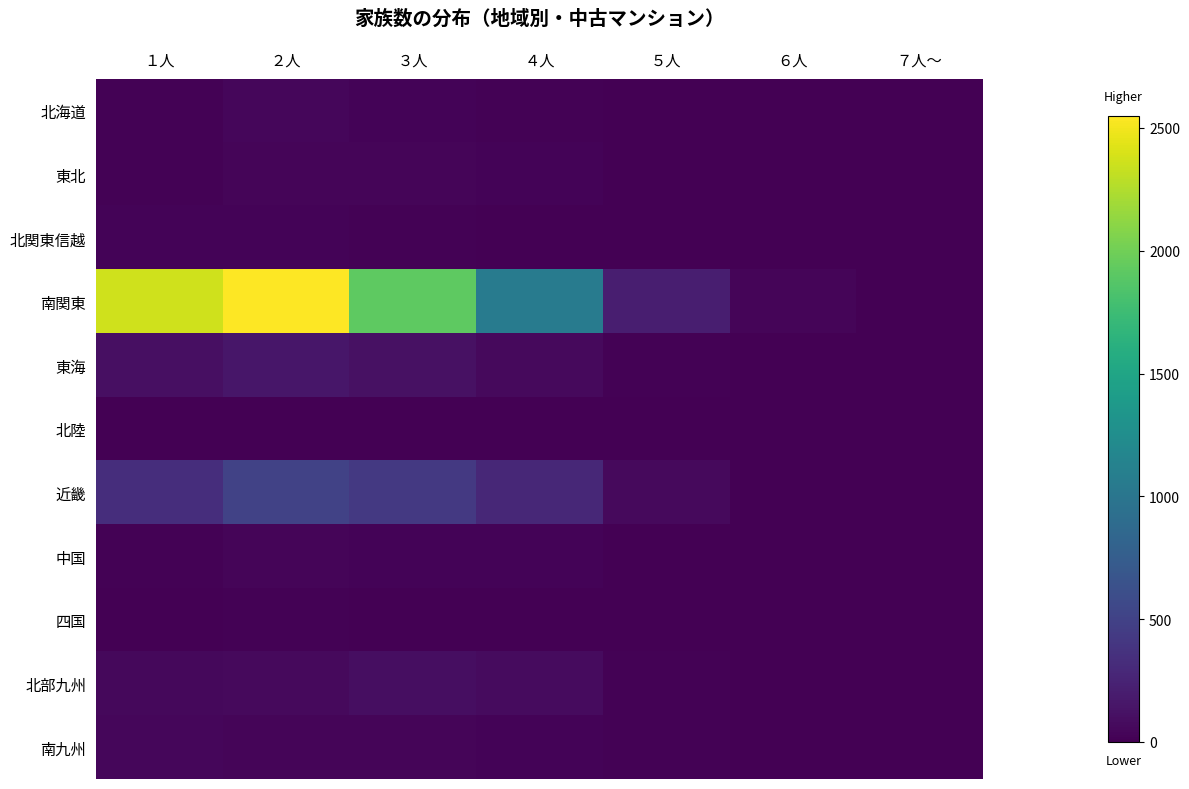

Which label corresponds to the largest value in the chart?

２人